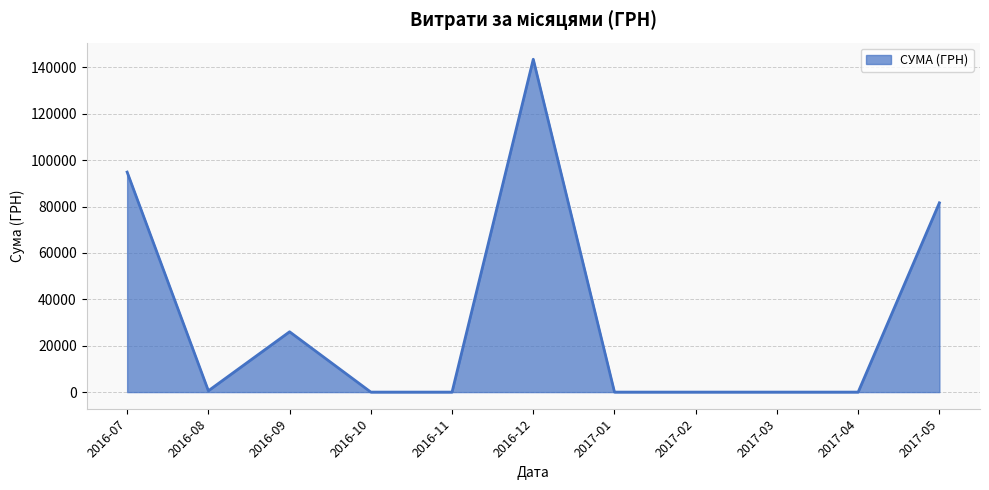

Which category has the highest value across all series?

2016-12